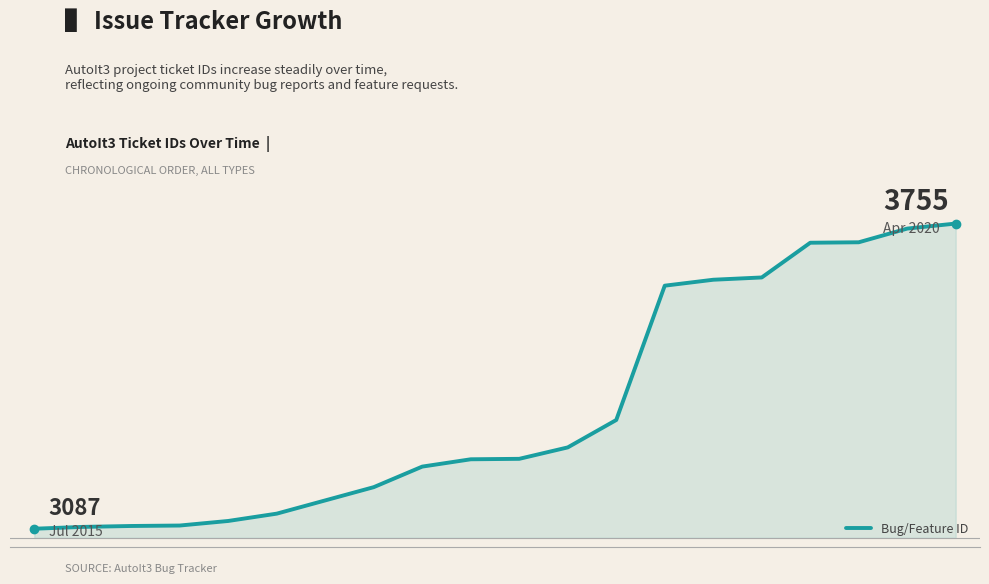

Does the chart have visible grid lines?

No